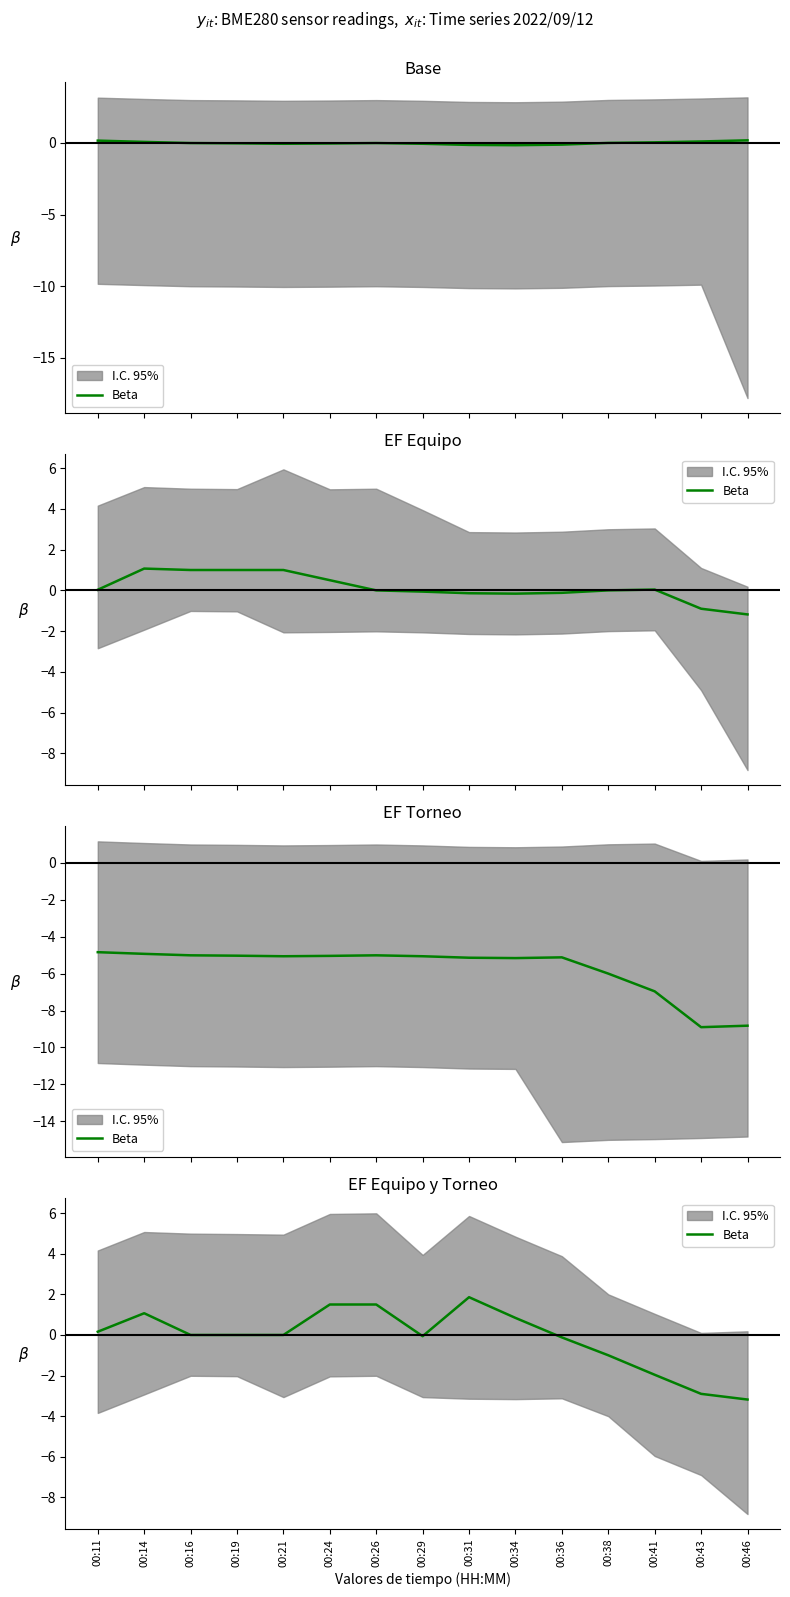

Is it true that the value at 00:14 is 1.1?

True